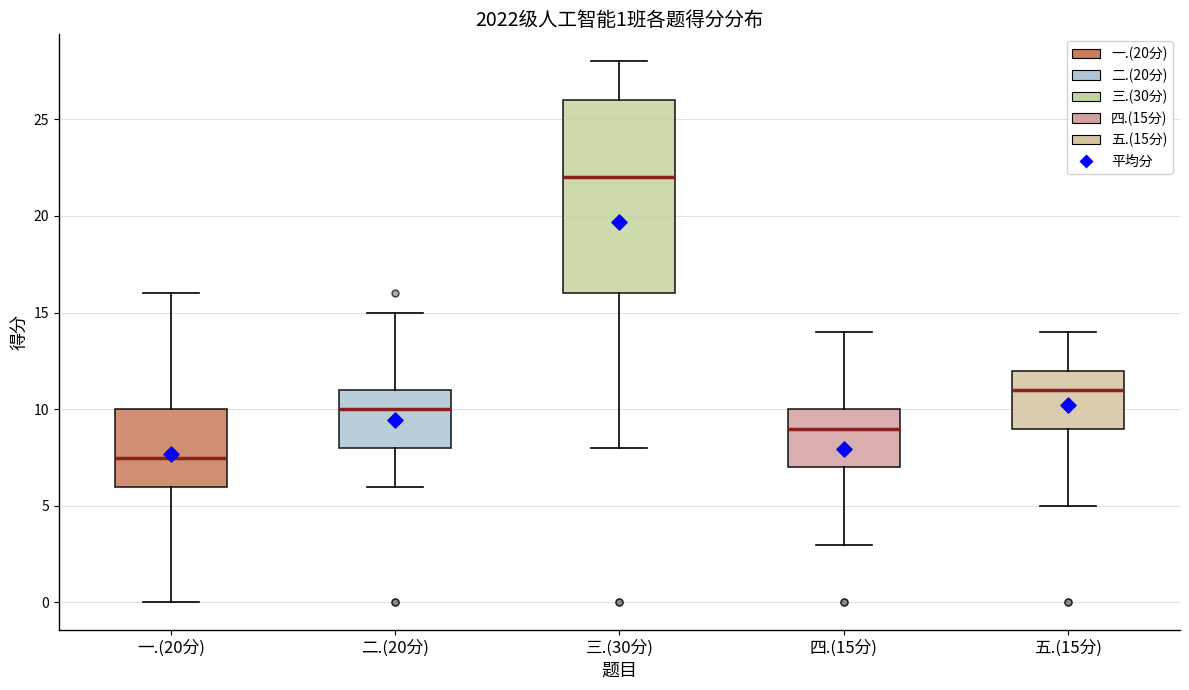

Which box's median line is the lowest?

一.(20分)